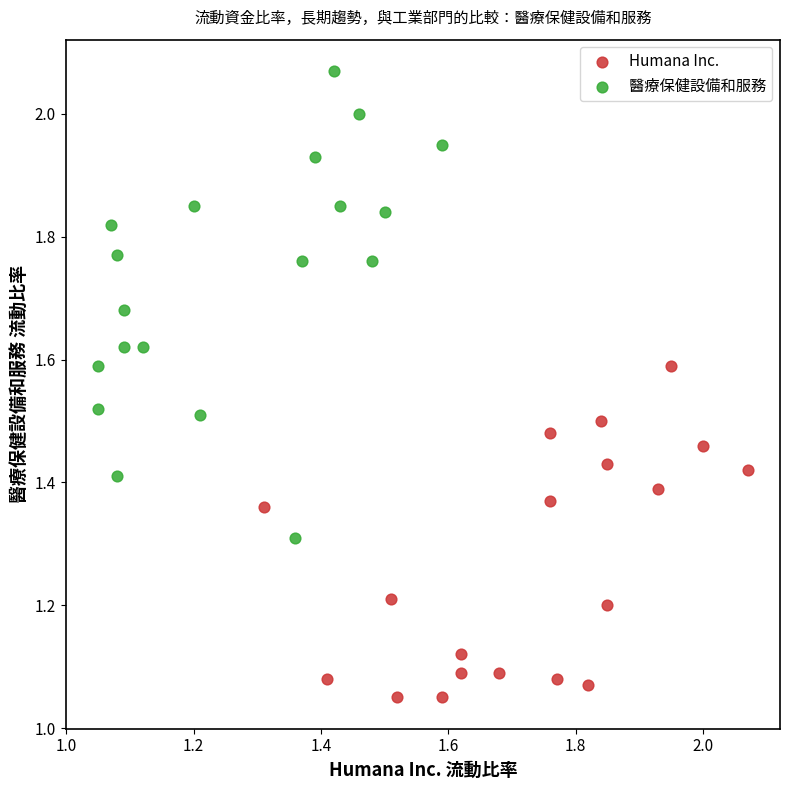

Which series reaches the minimum Y coordinate?

Humana Inc.